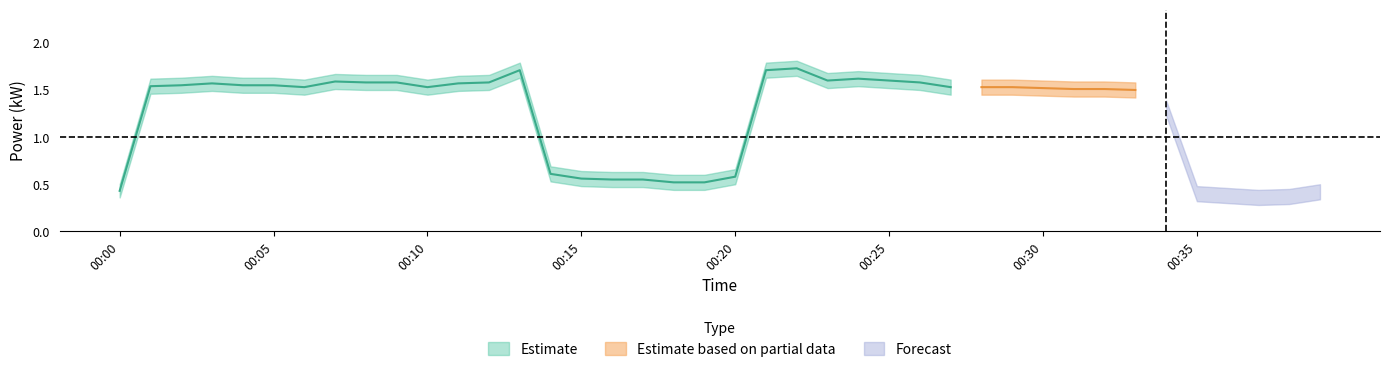

At which label is power_center closest to 1?

2024-03-01T00:34:00